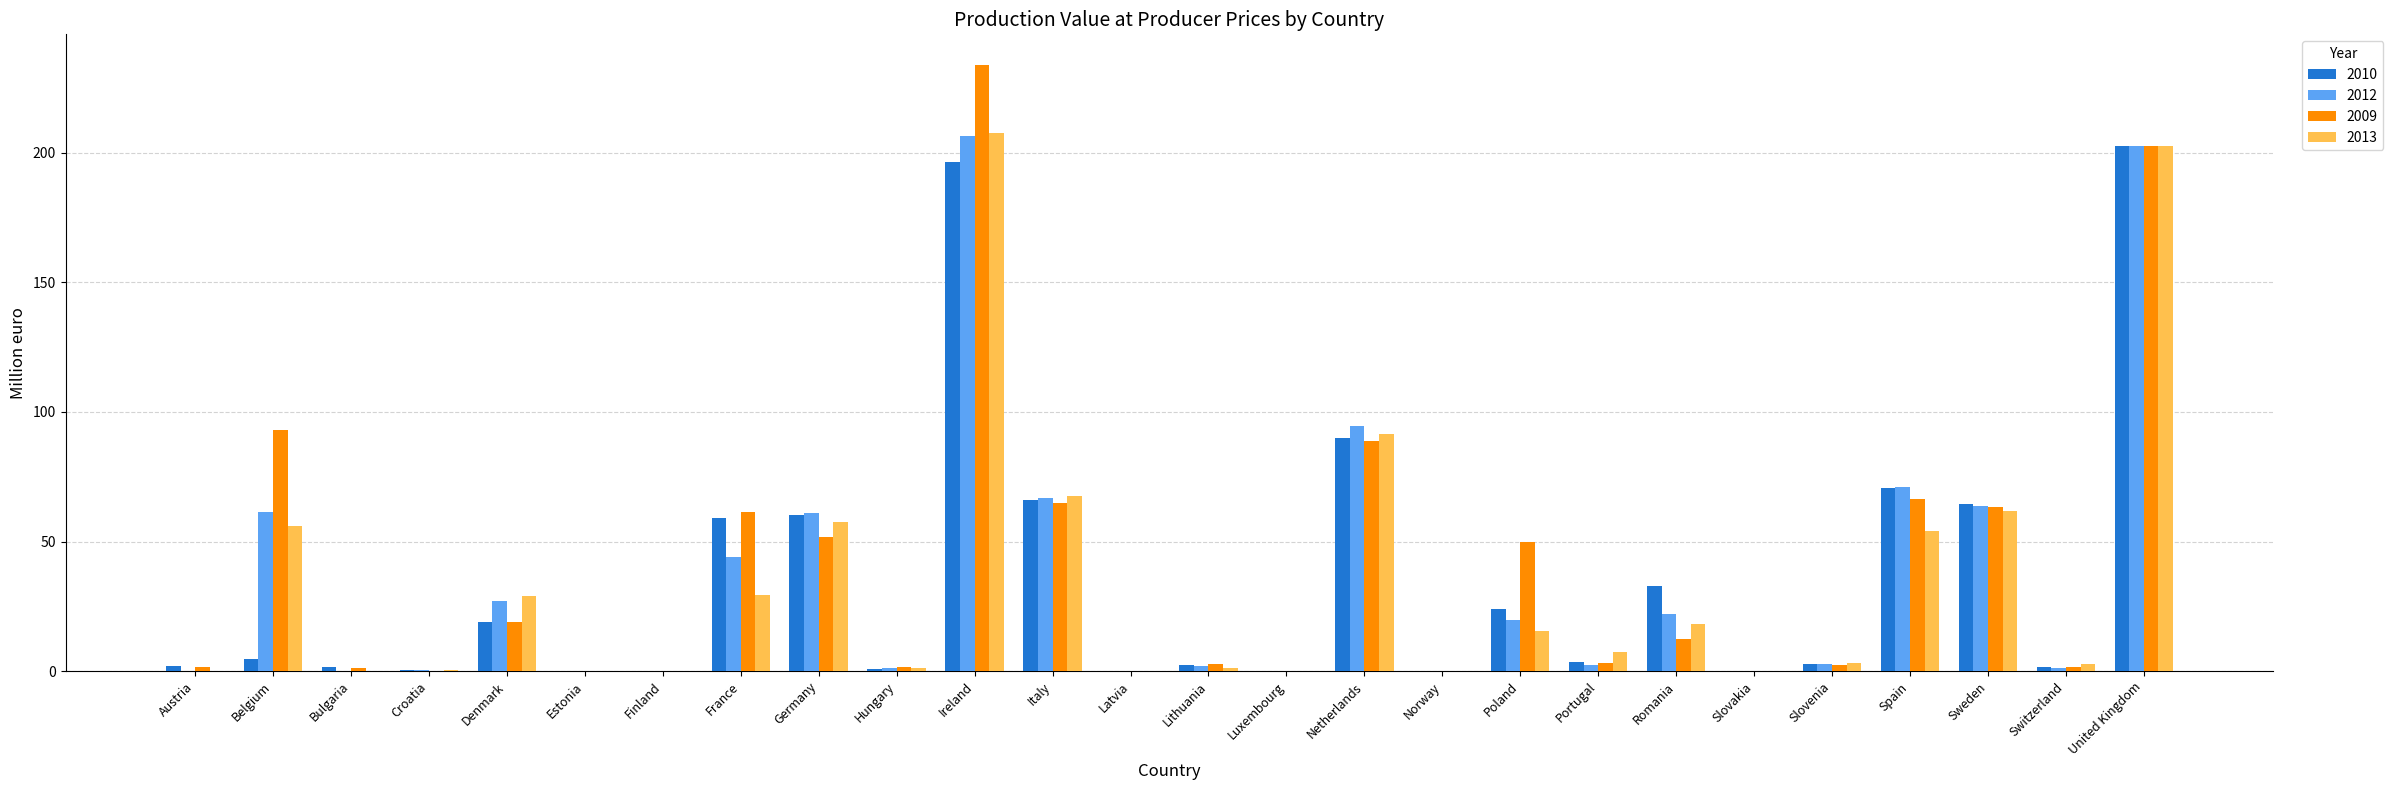

Which series changed the most between Ireland and Spain?

2009